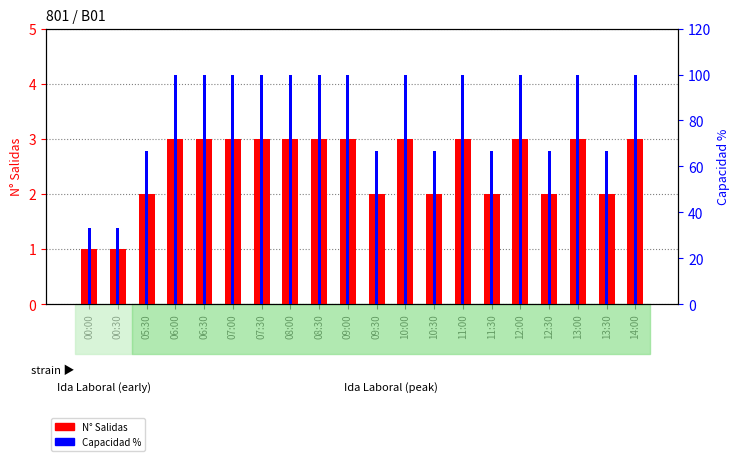

At how many categories does at least one series exceed 50?

18